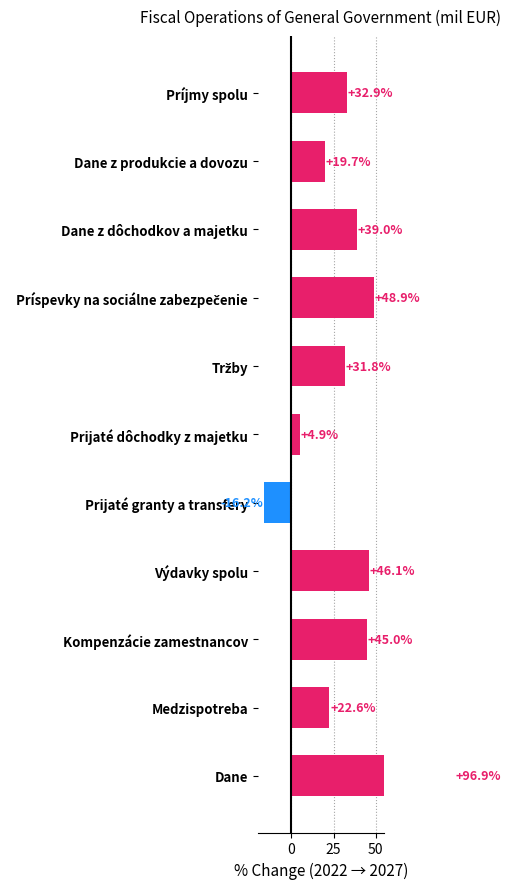

Reading left to right, transcribe all the data shown in this chart.

32.9	19.7	39.0	48.9	31.8	4.9	-16.2	46.1	45.0	22.6	96.9